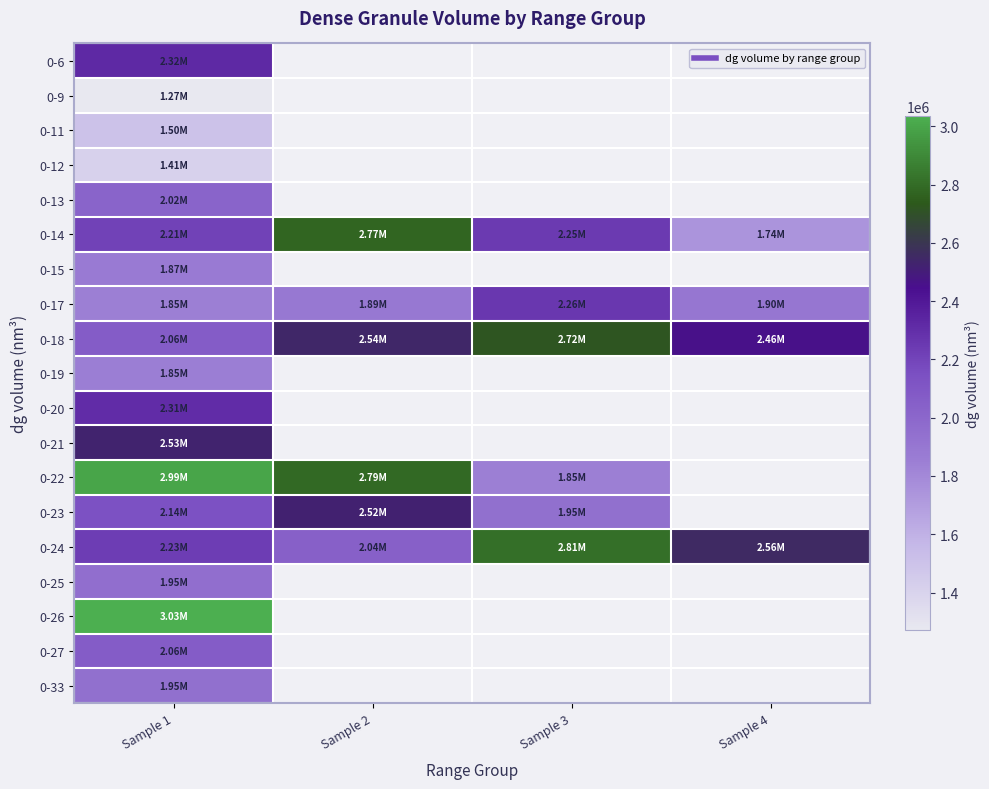

Which category has the highest value across all series?

Sample 1